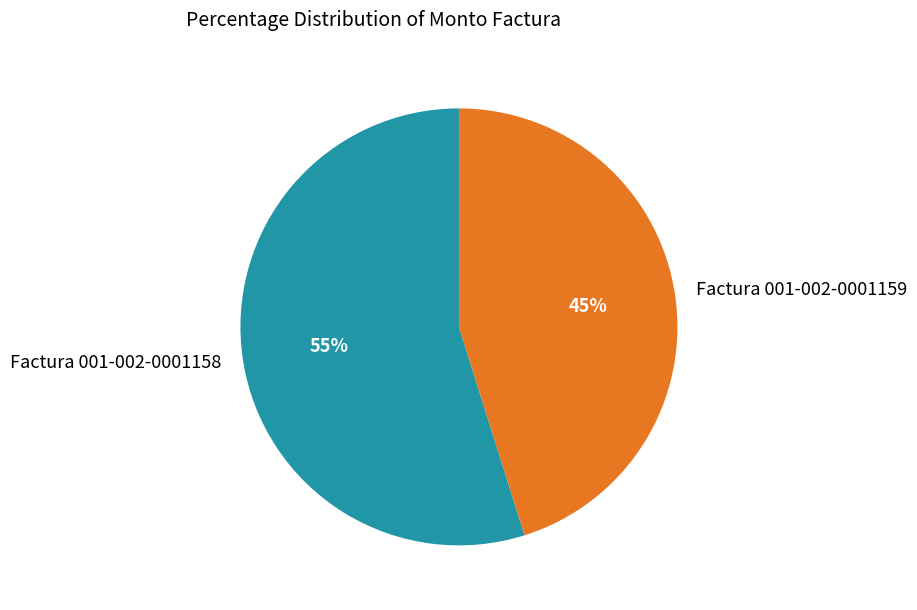

To the nearest percent, what portion does Factura 001-002-0001159 represent?

45%